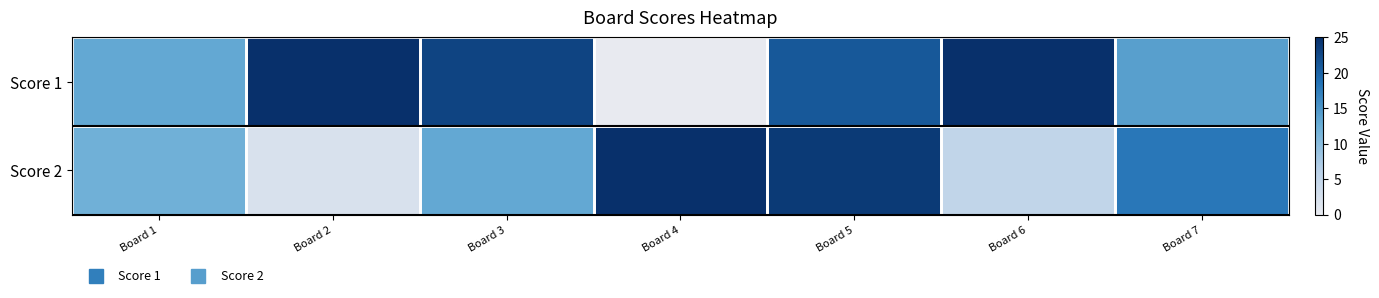

At how many categories does at least one series exceed 9?

7